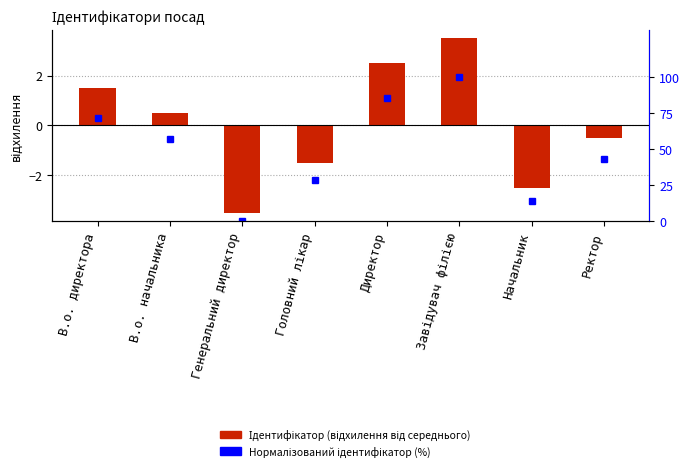

How many data points does each series have?

8